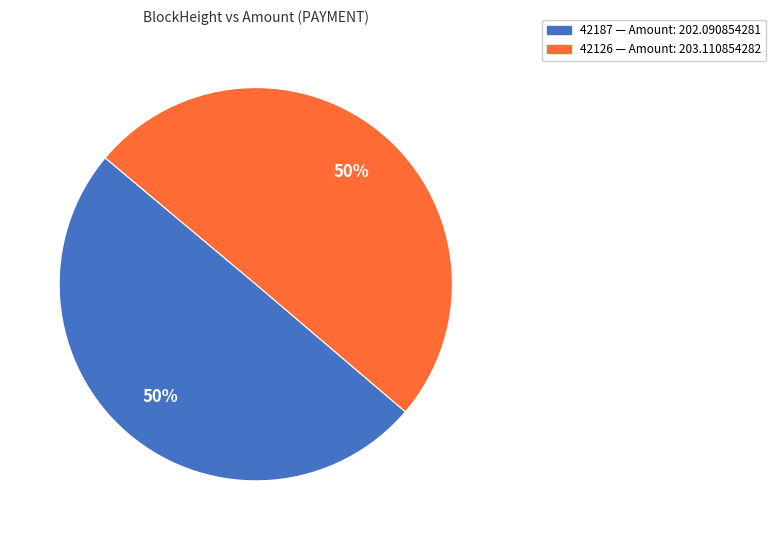

Is it true that 42126 is 41% of the pie?

False